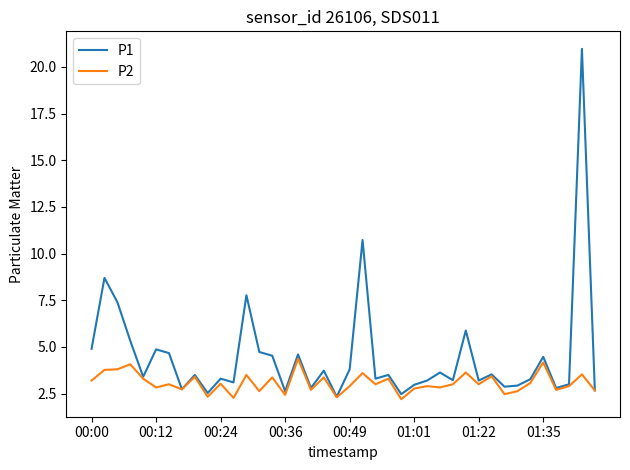

What is the minimum value shown in the chart?

2.2